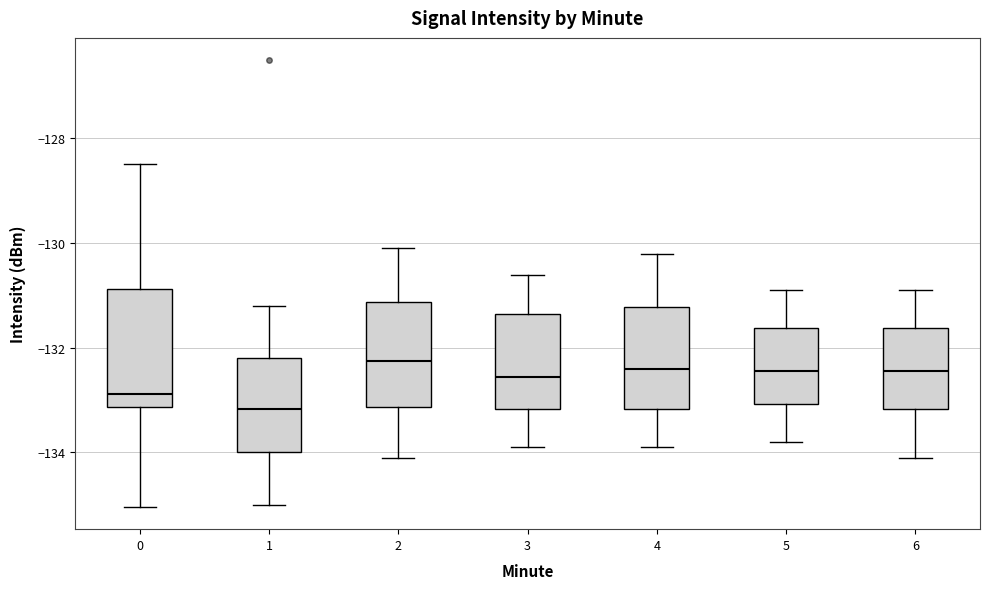

Reading left to right, transcribe this box plot: for each box, give where its median line is, the range the box spans, and where its two whiskers end, as read against the y-axis. The values are not printed on the chart, so give them approximately, as read against the axis.

0: median -132.8, box -133.2 to -130.8, whiskers -135.0 to -128.4
1: median -133.2, box -134.0 to -132.2, whiskers -135.0 to -131.2
2: median -132.2, box -133.2 to -131.2, whiskers -134.0 to -130.0
3: median -132.6, box -133.2 to -131.4, whiskers -133.8 to -130.6
4: median -132.4, box -133.2 to -131.2, whiskers -133.8 to -130.2
5: median -132.4, box -133.0 to -131.6, whiskers -133.8 to -130.8
6: median -132.4, box -133.2 to -131.6, whiskers -134.0 to -130.8